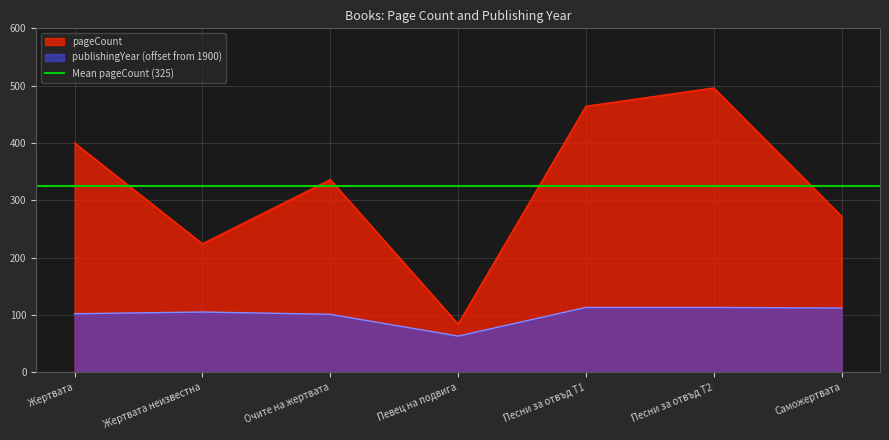

How many interior local peaks does the publishingYear series have?

1